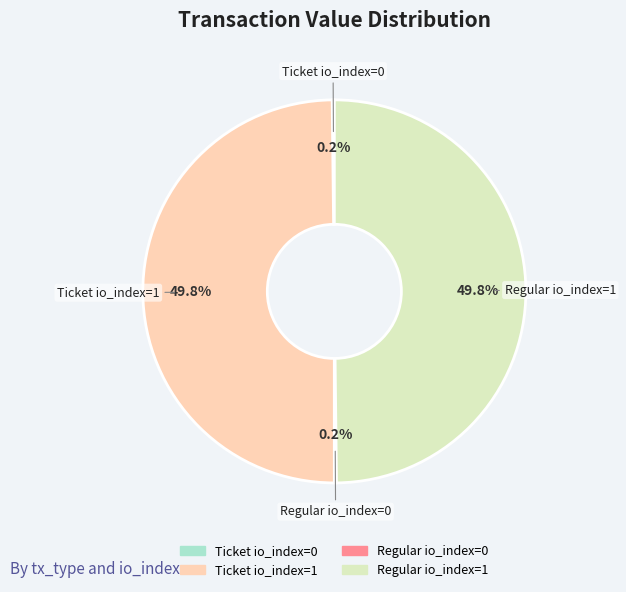

Combined, do Regular io_index=1 and Ticket io_index=1 account for over 50%?

Yes